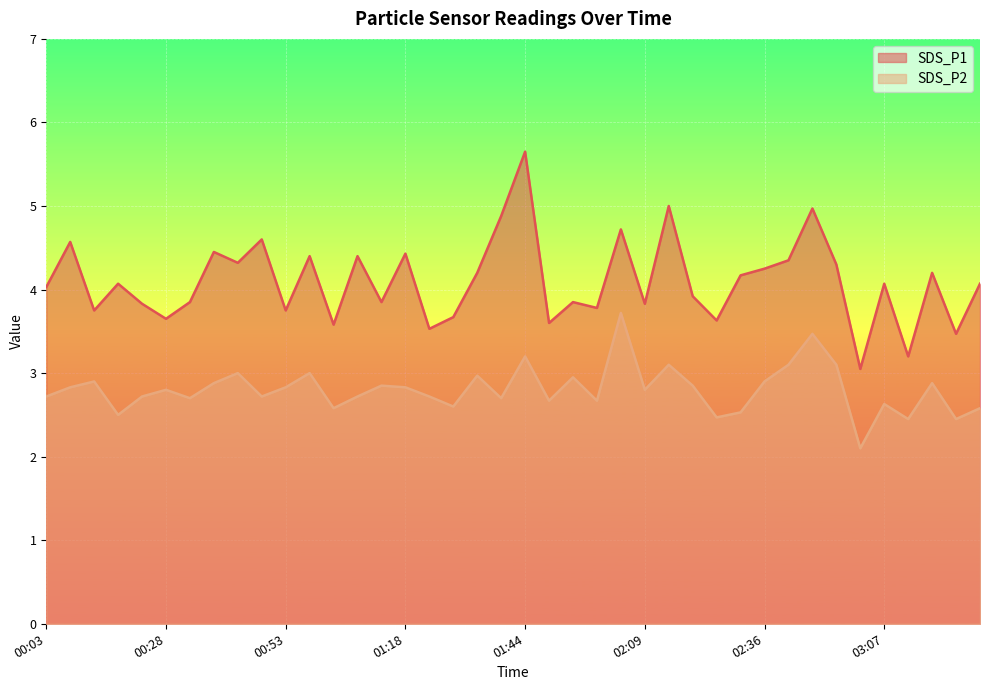

What position from the right is 01:28?

23